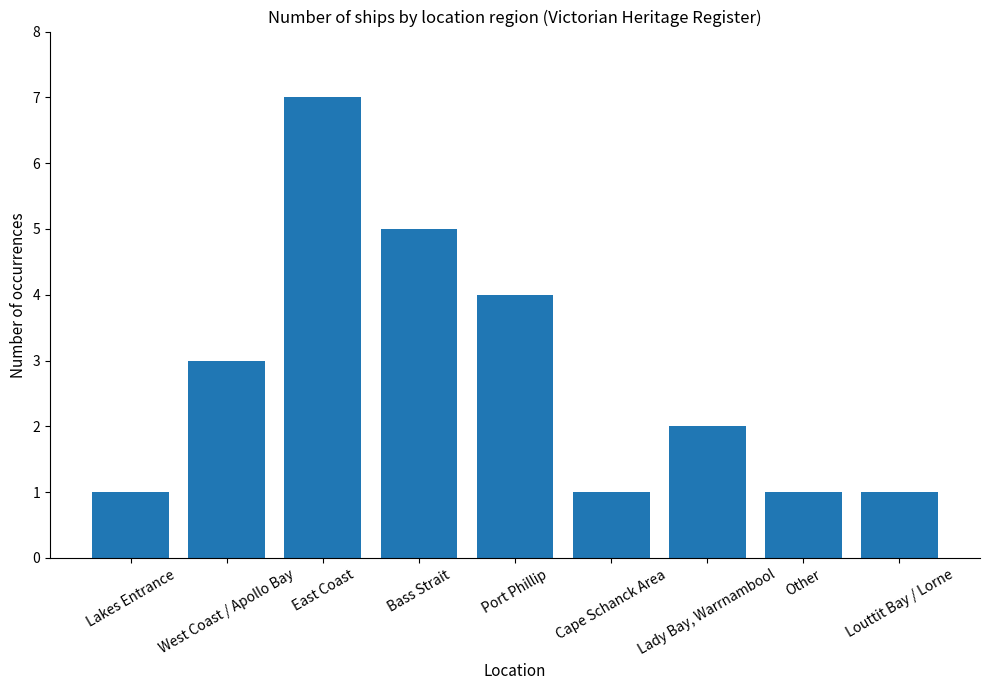

What is the change in value from Port Phillip to Louttit Bay / Lorne?

-3